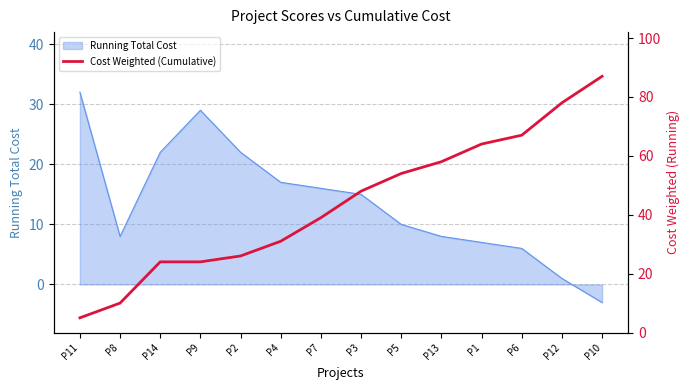

Approximately how many times larger is the value at P7 compared to P6?

0.6